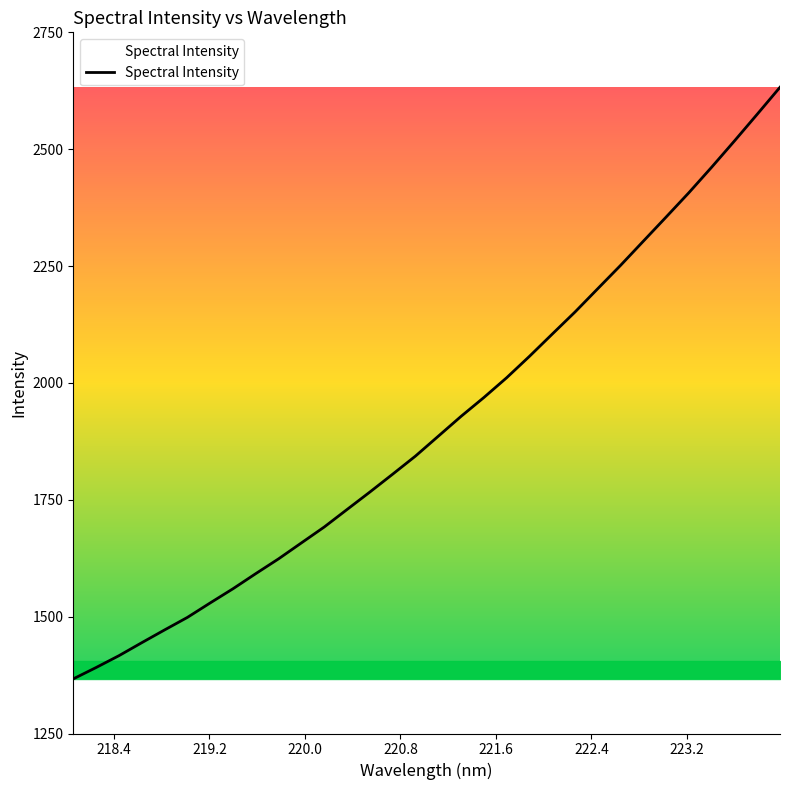

What is the difference between the maximum and minimum values?

1265.7